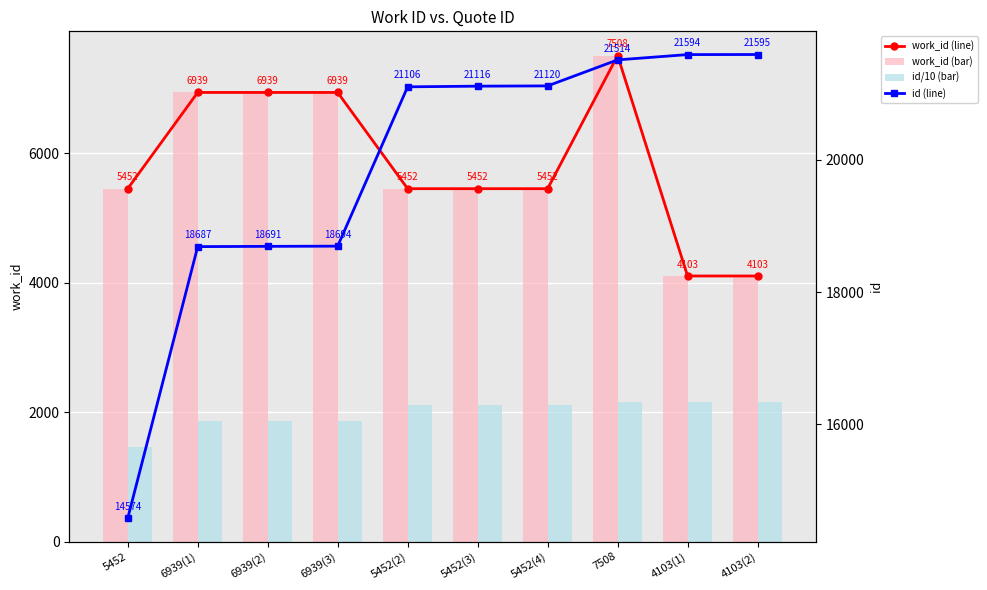

Reading left to right, transcribe all the data shown in this chart.

work_id (line): 5452=5452.0	6939(1)=6939.0	6939(2)=6939.0	6939(3)=6939.0	5452(2)=5452.0	5452(3)=5452.0	5452(4)=5452.0	7508=7508.0	4103(1)=4103.0	4103(2)=4103.0
work_id (bar): 5452=5452.0	6939(1)=6939.0	6939(2)=6939.0	6939(3)=6939.0	5452(2)=5452.0	5452(3)=5452.0	5452(4)=5452.0	7508=7508.0	4103(1)=4103.0	4103(2)=4103.0
id/10 (bar): 5452=1457.4	6939(1)=1868.7	6939(2)=1869.1	6939(3)=1869.4	5452(2)=2110.6	5452(3)=2111.6	5452(4)=2112.0	7508=2151.4	4103(1)=2159.4	4103(2)=2159.5
id (line): 5452=14574.0	6939(1)=18687.0	6939(2)=18691.0	6939(3)=18694.0	5452(2)=21106.0	5452(3)=21116.0	5452(4)=21120.0	7508=21514.0	4103(1)=21594.0	4103(2)=21595.0